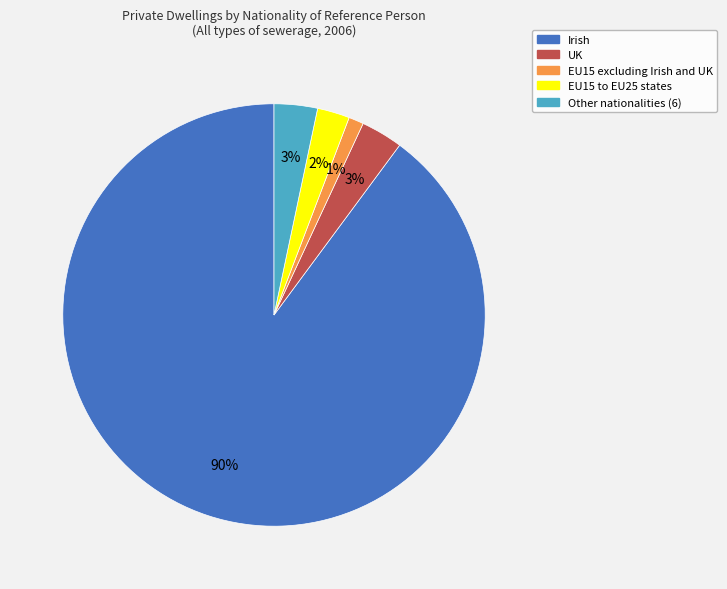

Does any single category account for the majority?

Yes